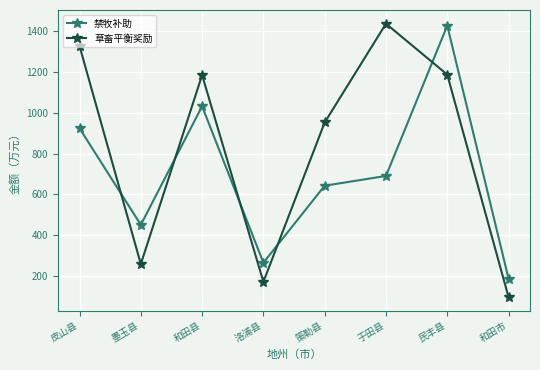

True or false: 草畜平衡奖励 has more than 2 interior local peaks.

False